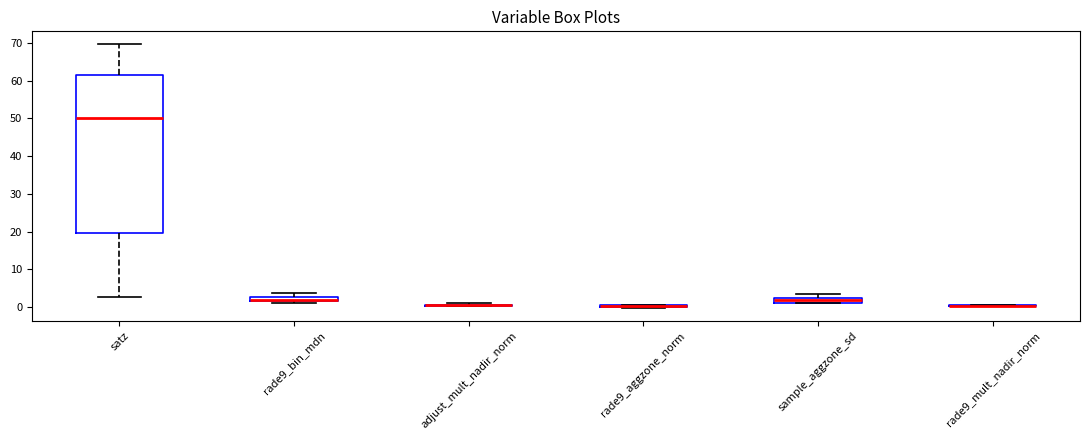

Which box is the tallest, from its lower edge to its upper edge?

satz